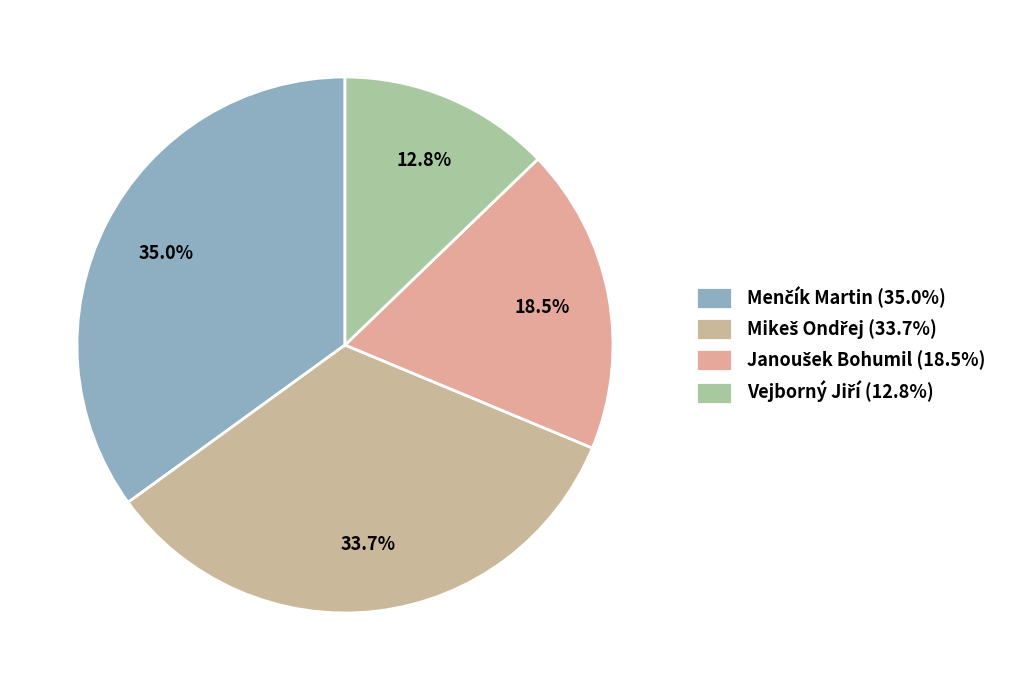

Count the number of slices in the pie.

4